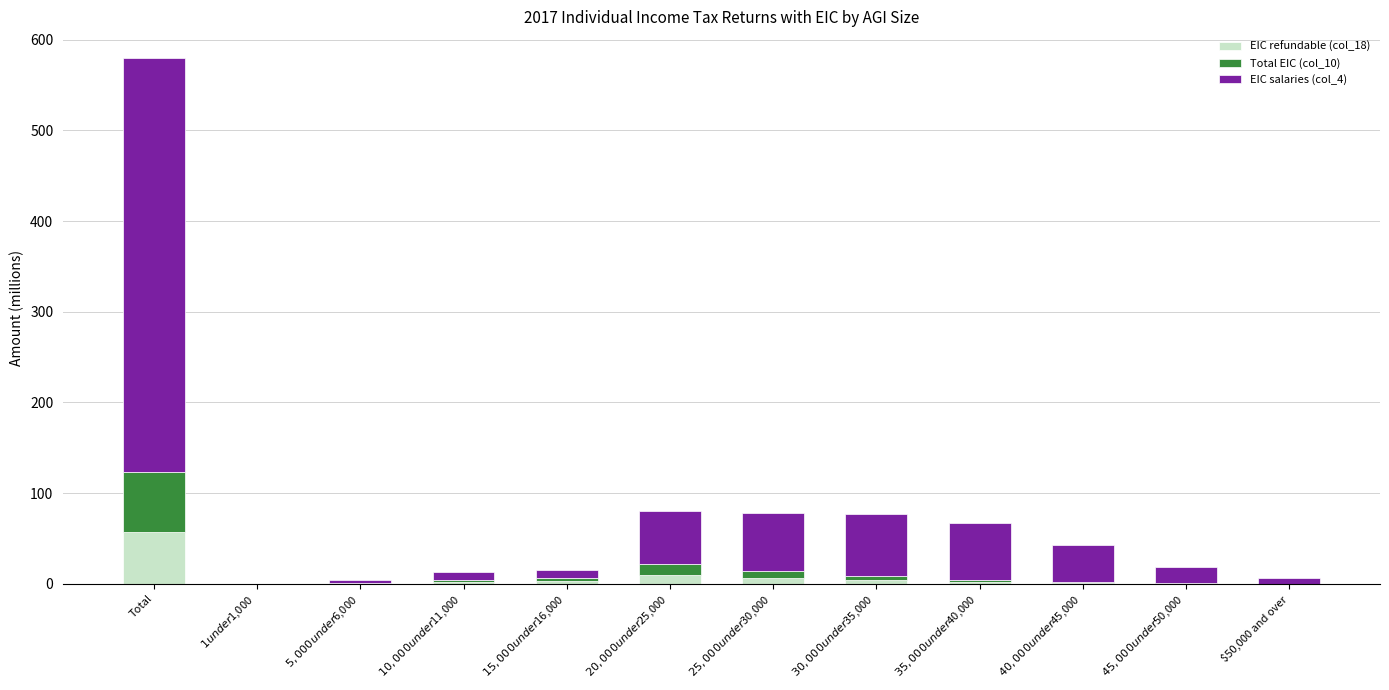

What is the total value across all series at $25,000 under $30,000?

77.8